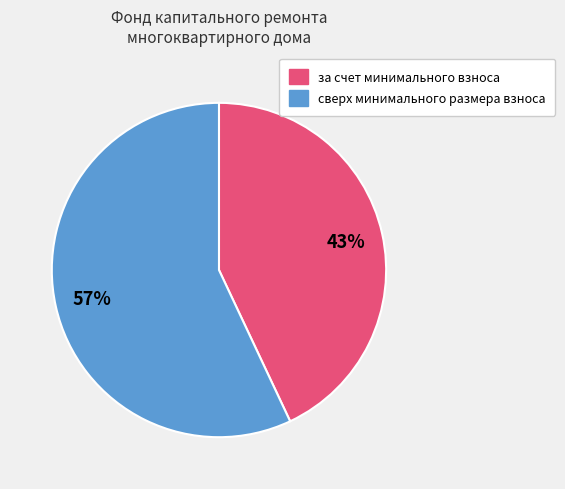

To the nearest percent, what is the difference between the за счет минимального взноса and сверх минимального размера взноса slice percentages?

14%